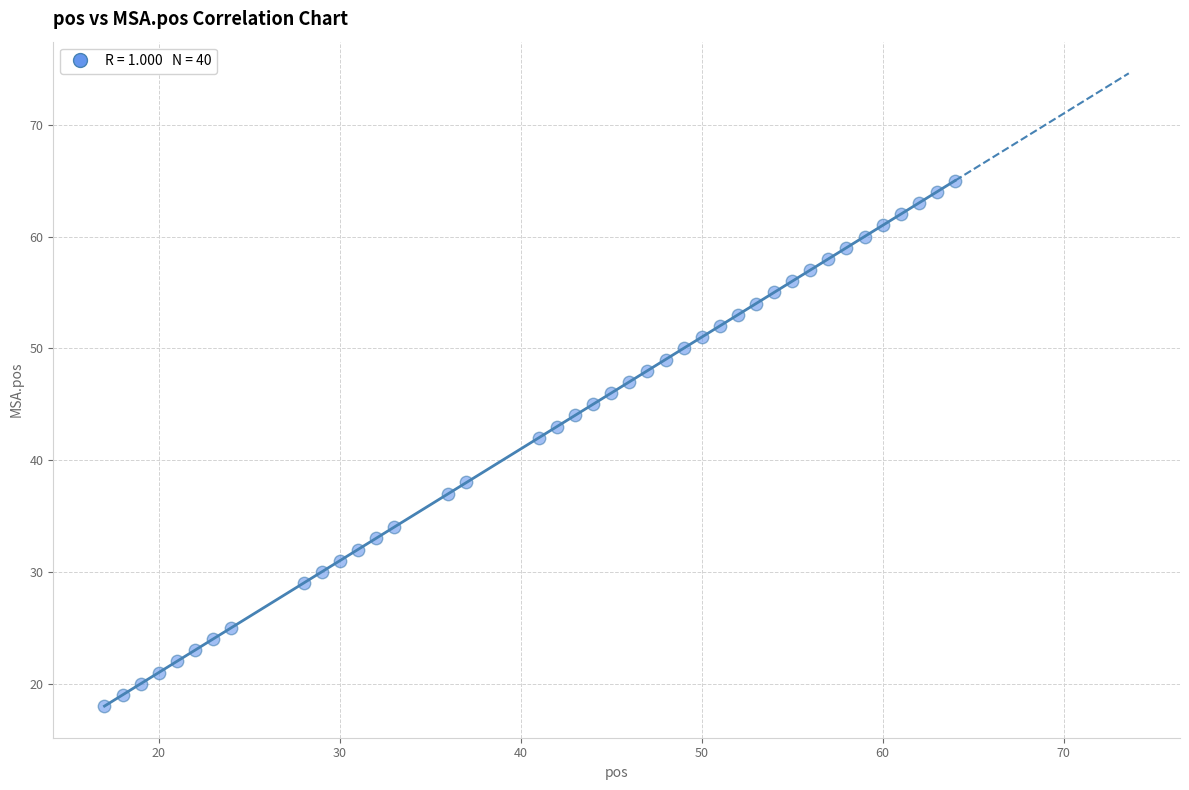

What is the range of X values (max minus min)?

47